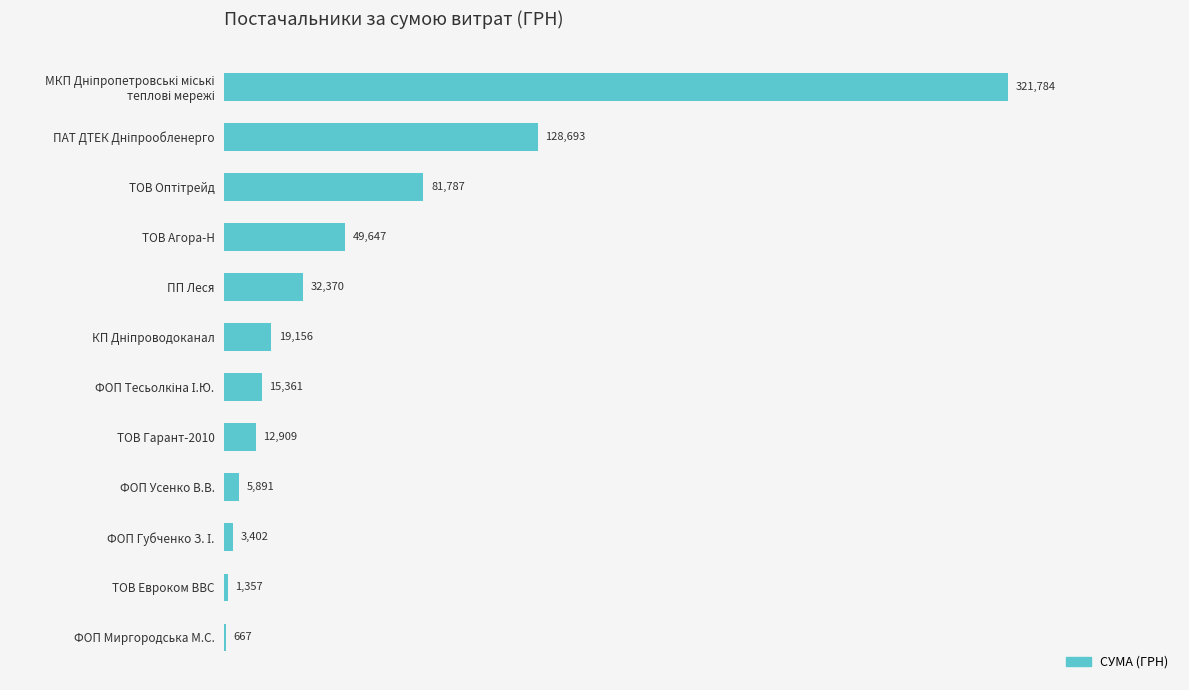

The chart shows a value of 55588.2 at ПП Леся. True or false?

False